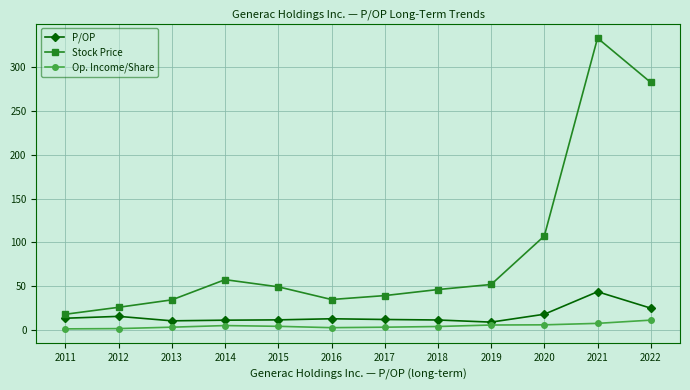

Is the value of Op. Income/Share at 2016 greater than the value of P/OP at 2022?

No